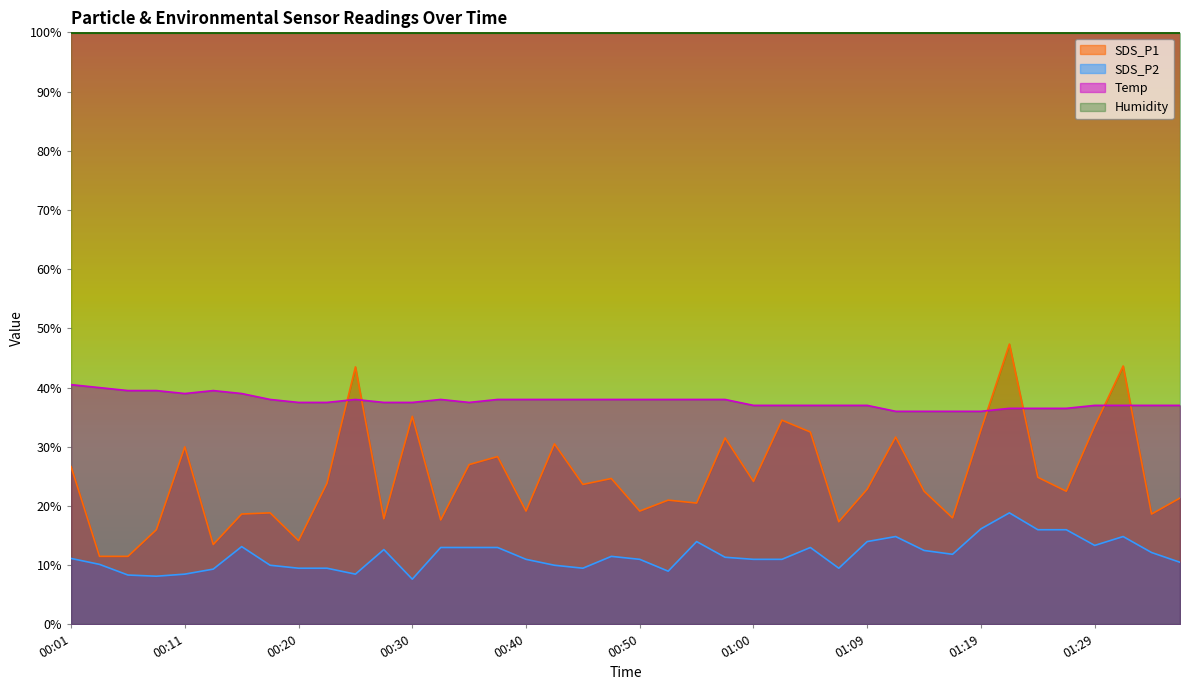

The SDS_P1 series shows 43.5 at 00:25. True or false?

True